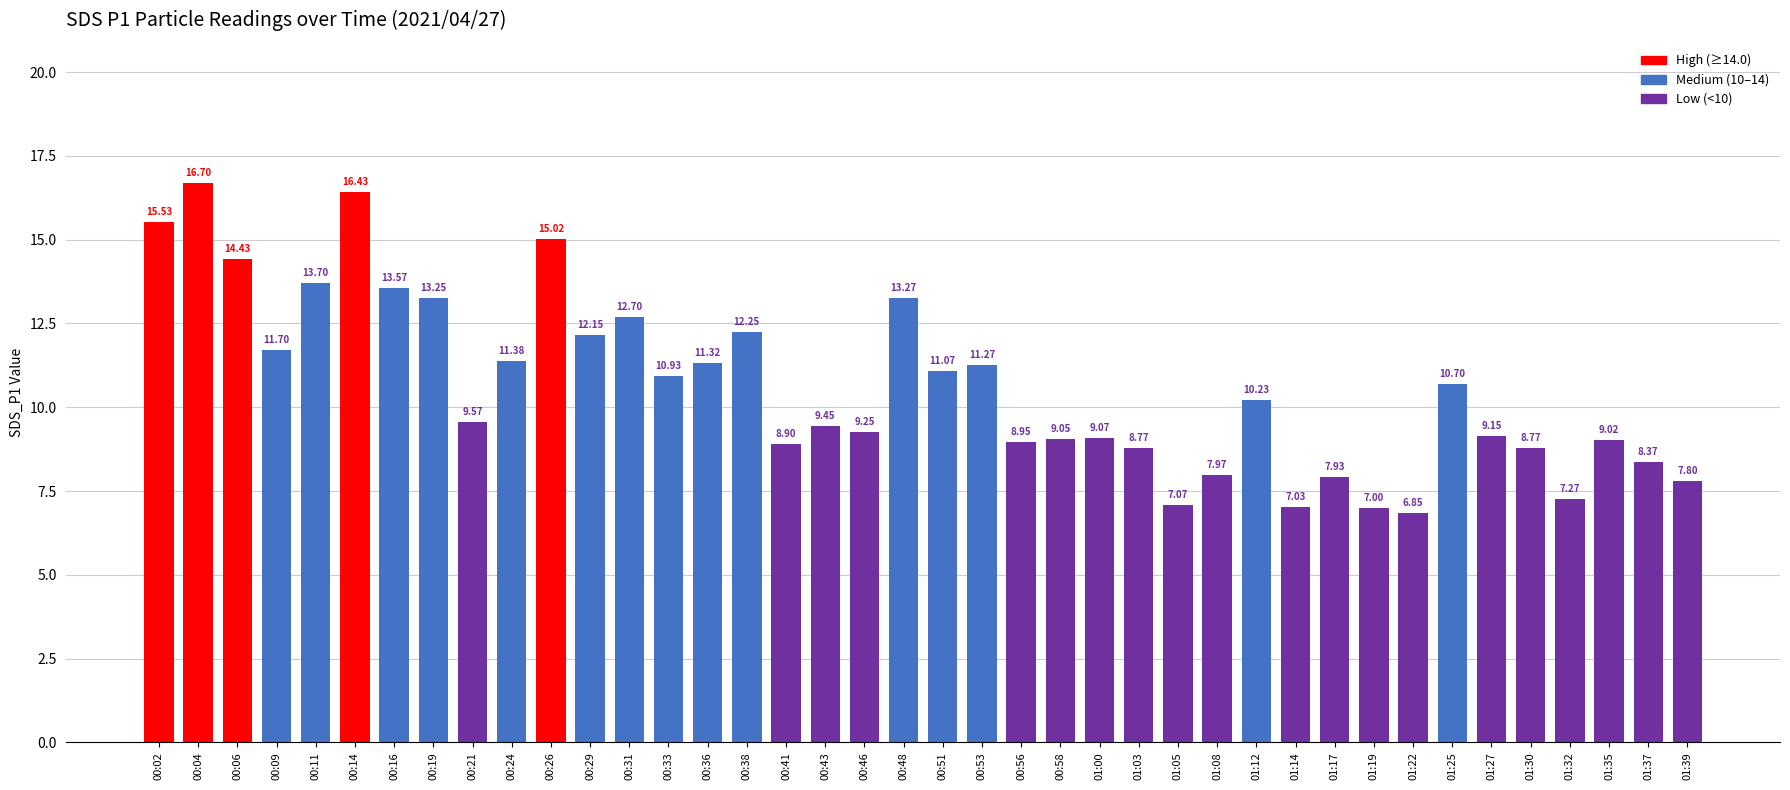

What value does the data have at 01:12?

10.2